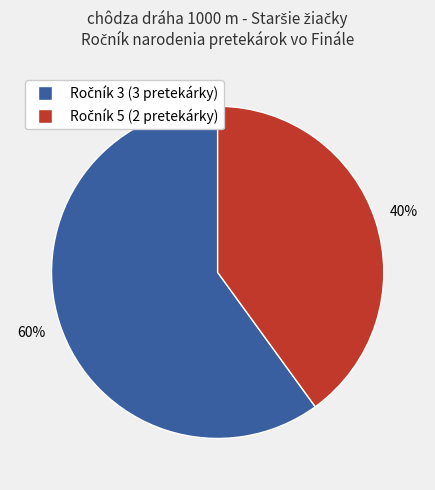

To the nearest percent, what is the average slice percentage?

50%